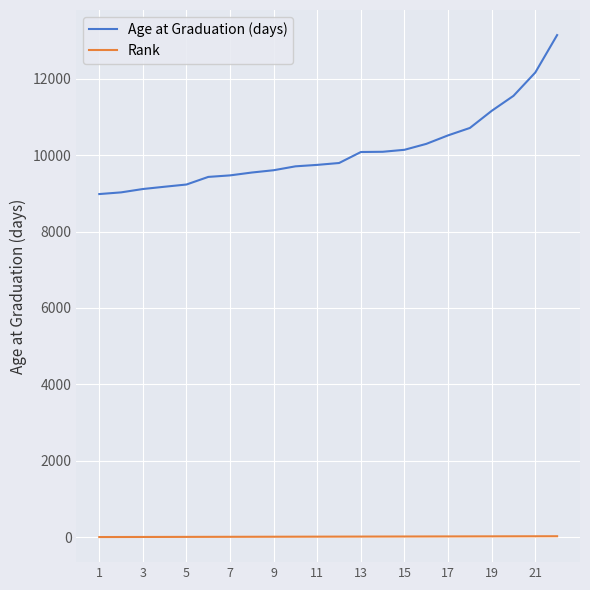

Which series has the largest total across all categories?

Age at Graduation (days)